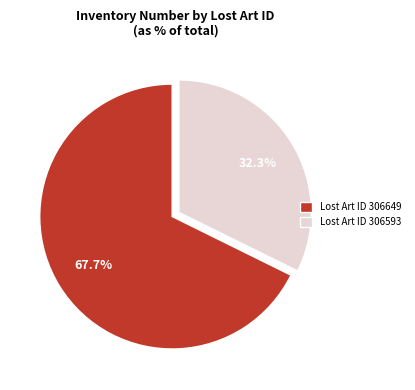

What is the largest slice in the pie chart?

Lost Art ID 306649